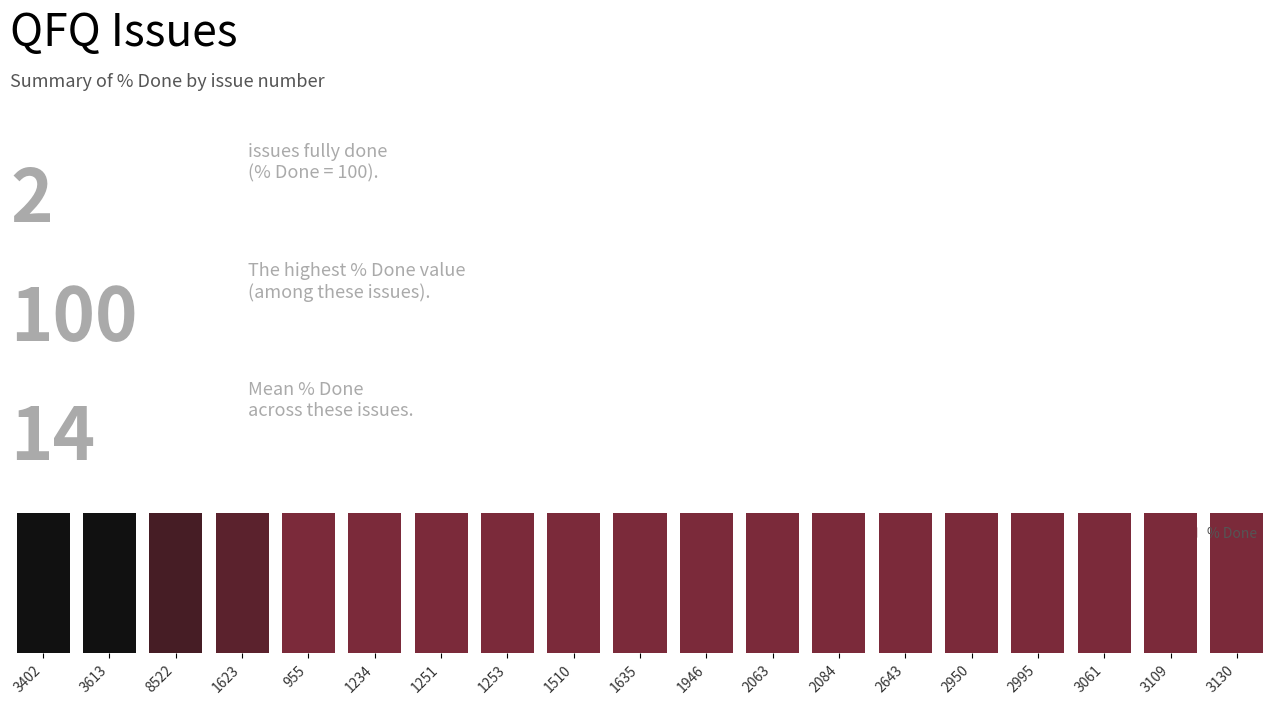

What is the difference between the second highest and minimum values?

100